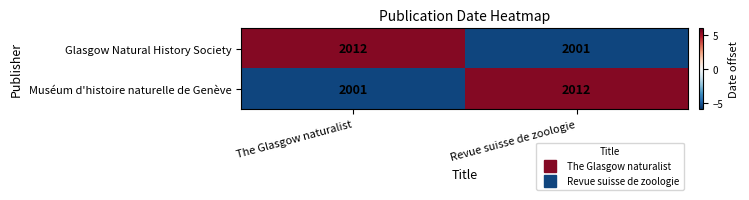

Reading left to right, extract all data points from this chart.

Glasgow Natural History Society: The Glasgow naturalist=2012	Revue suisse de zoologie=2001
Muséum d'histoire naturelle de Genève: The Glasgow naturalist=2001	Revue suisse de zoologie=2012